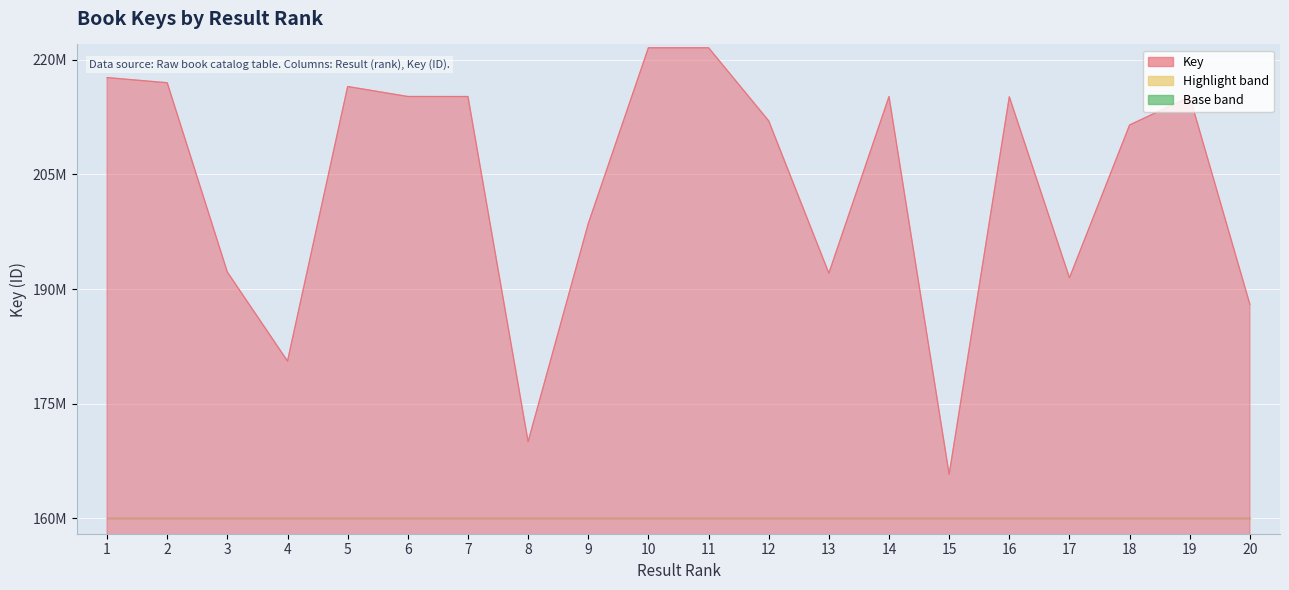

What is the value of the 8th point from the left?

170044517